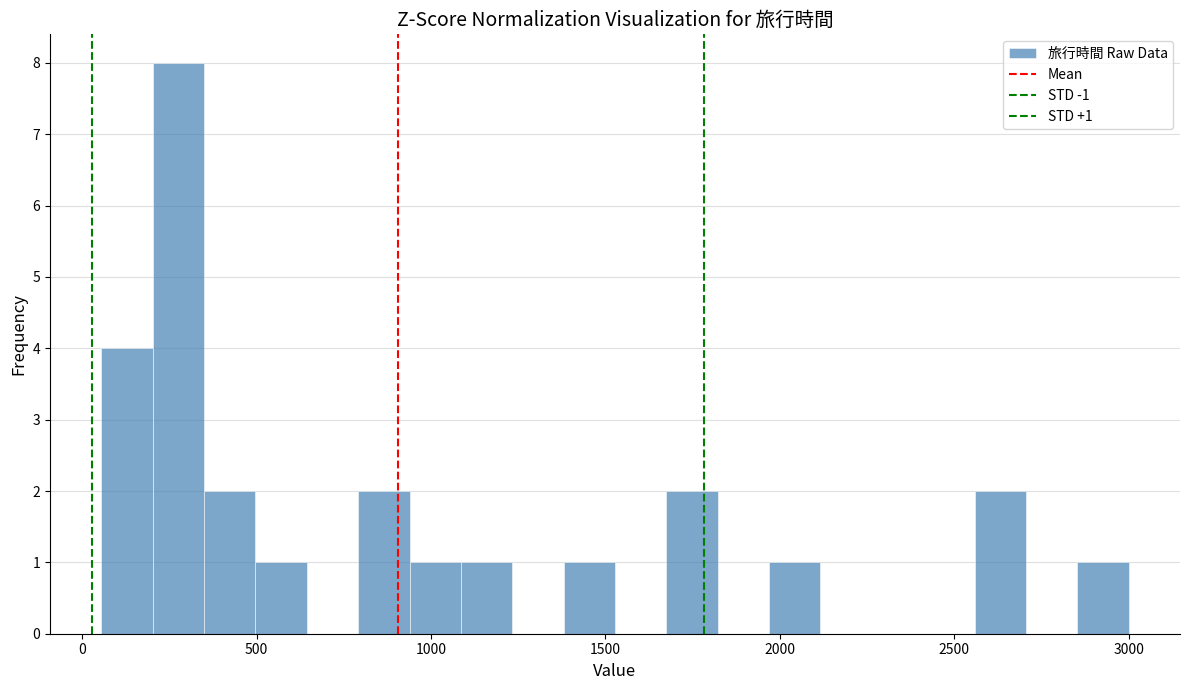

Read against the x-axis, roughly where is the centre of the tallest bar?

300